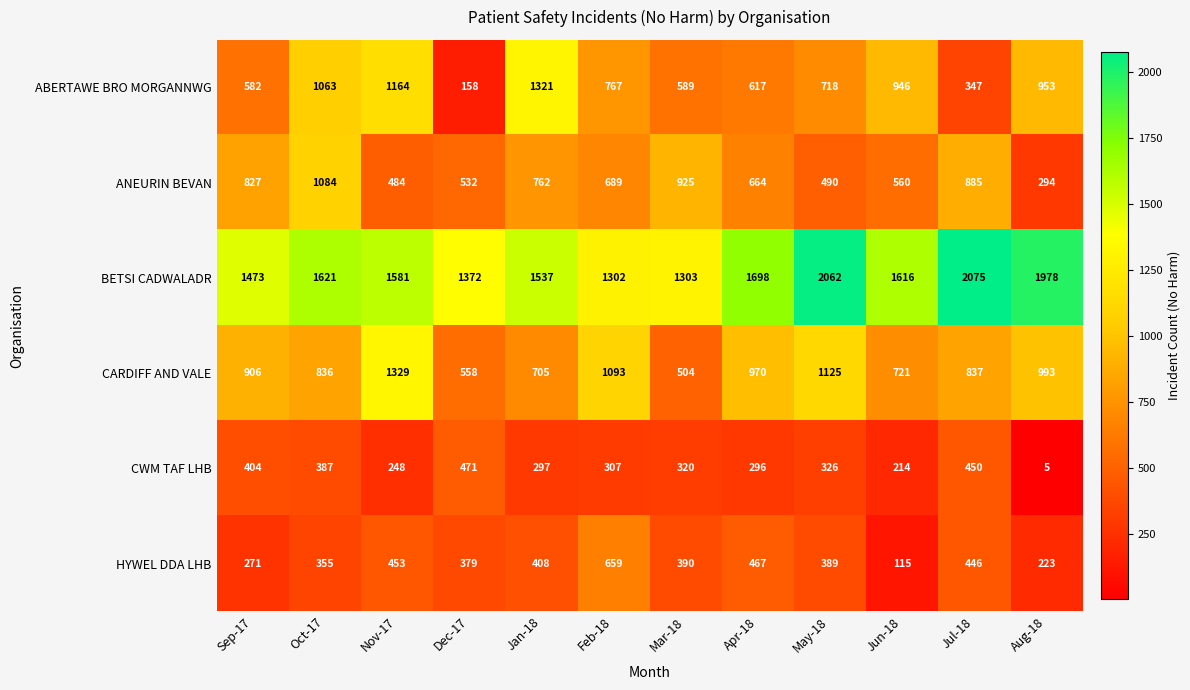

Which series changed the most between Mar-18 and Jul-18?

BETSI CADWALADR